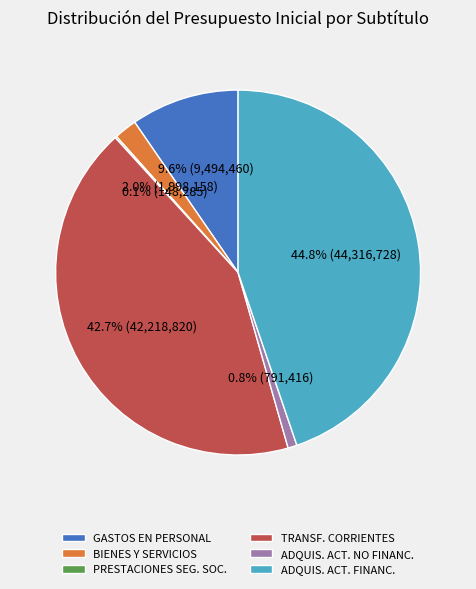

Combined, what portion of the pie is BIENES Y SERVICIOS and ADQUIS. ACT. NO FINANC.?

2.8%